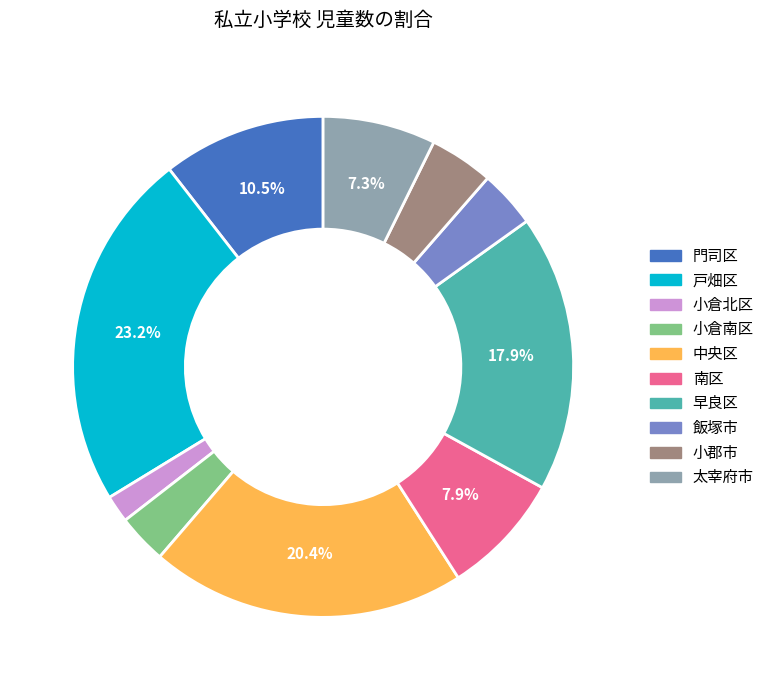

Approximately how many times larger is the value at 飯塚市 compared to 南区?

0.5